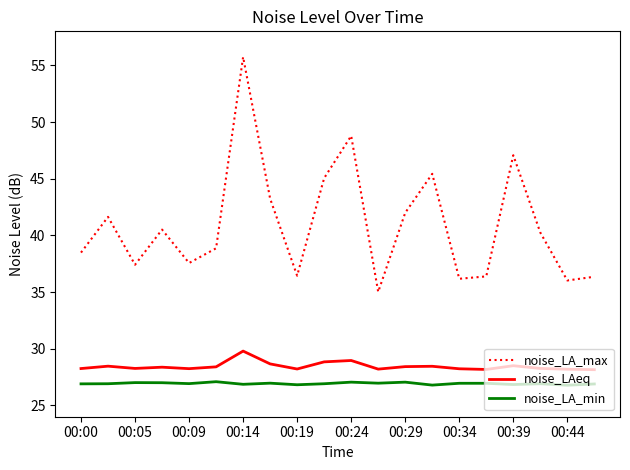

How many lines are shown in the chart?

3